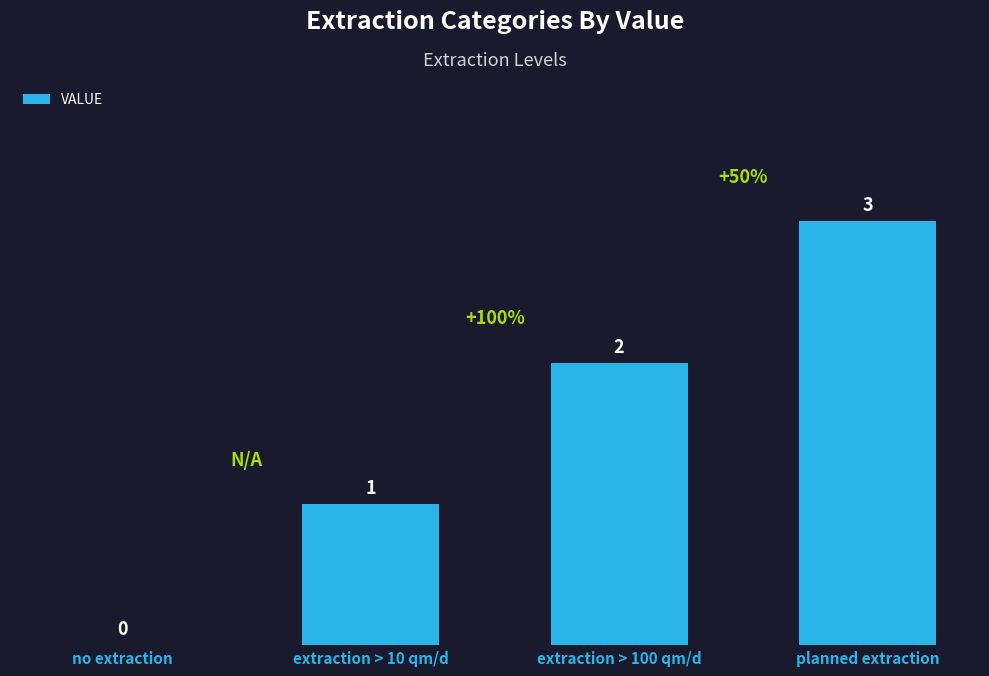

What is the sum of the values at extraction > 10 qm/d and planned extraction?

4